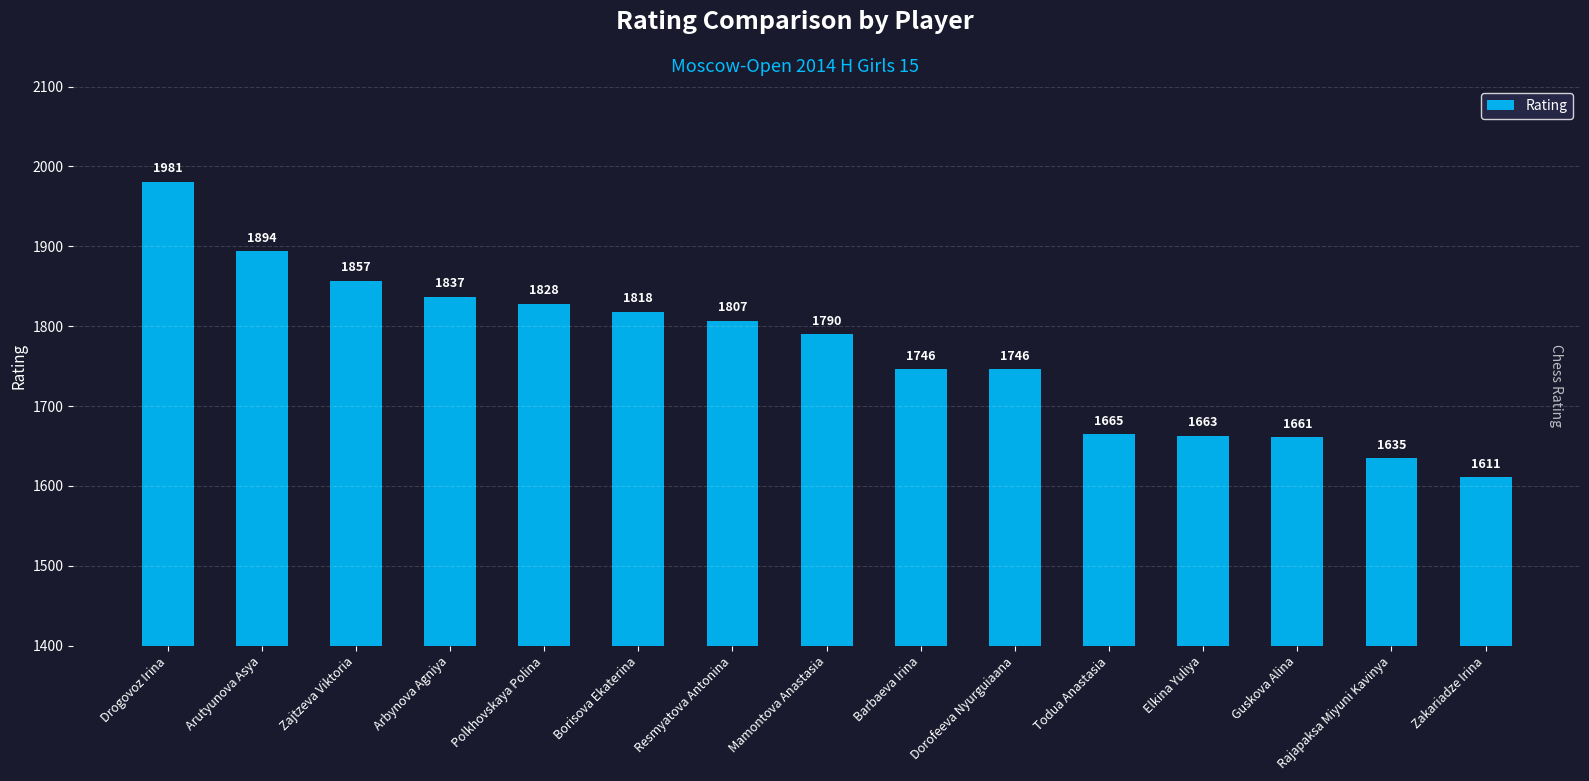

Reading left to right, extract all data points from this chart.

1981	1894	1857	1837	1828	1818	1807	1790	1746	1746	1665	1663	1661	1635	1611